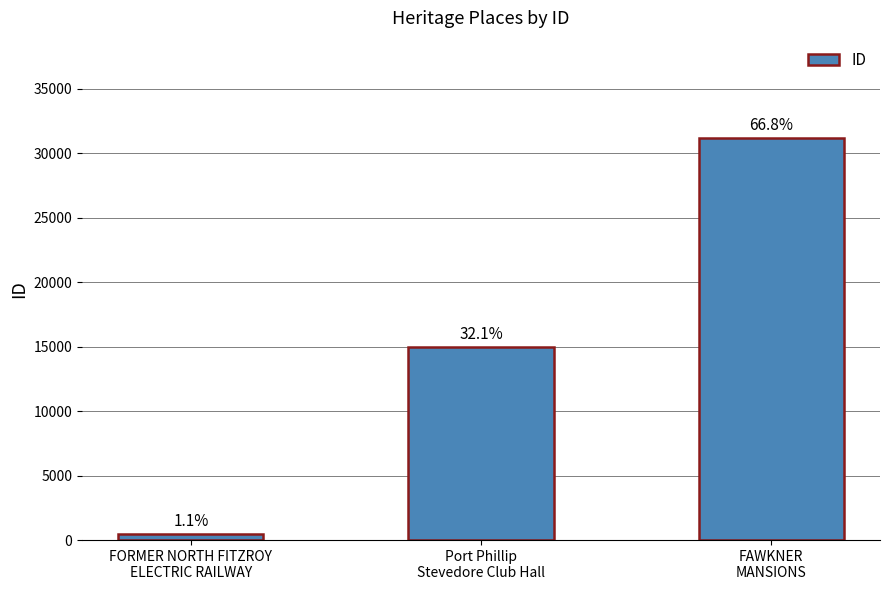

How many bars are there in total?

3